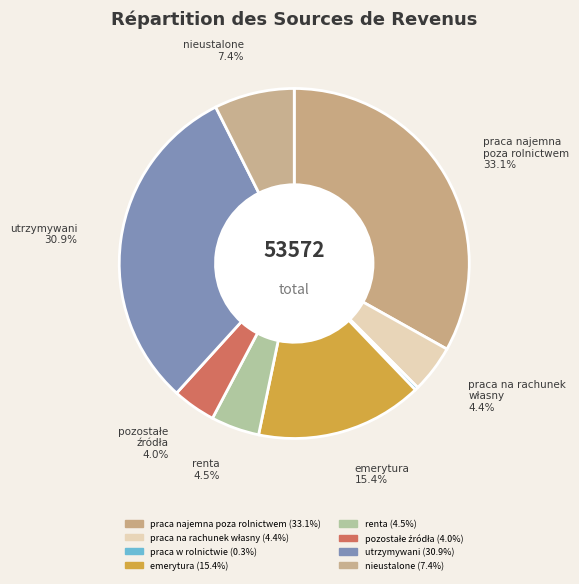

What is the largest slice in the pie chart?

praca najemna poza rolnictwem